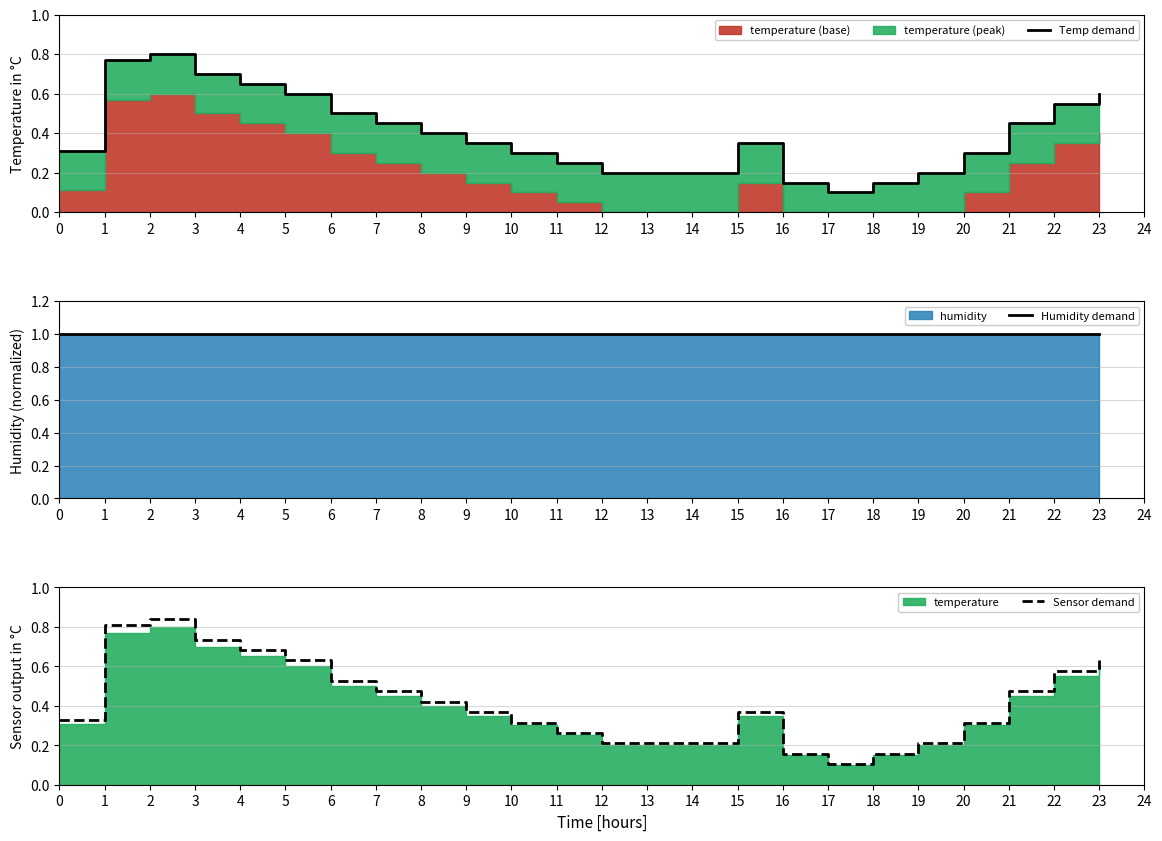

What is the average value of the Temp demand series?

0.4